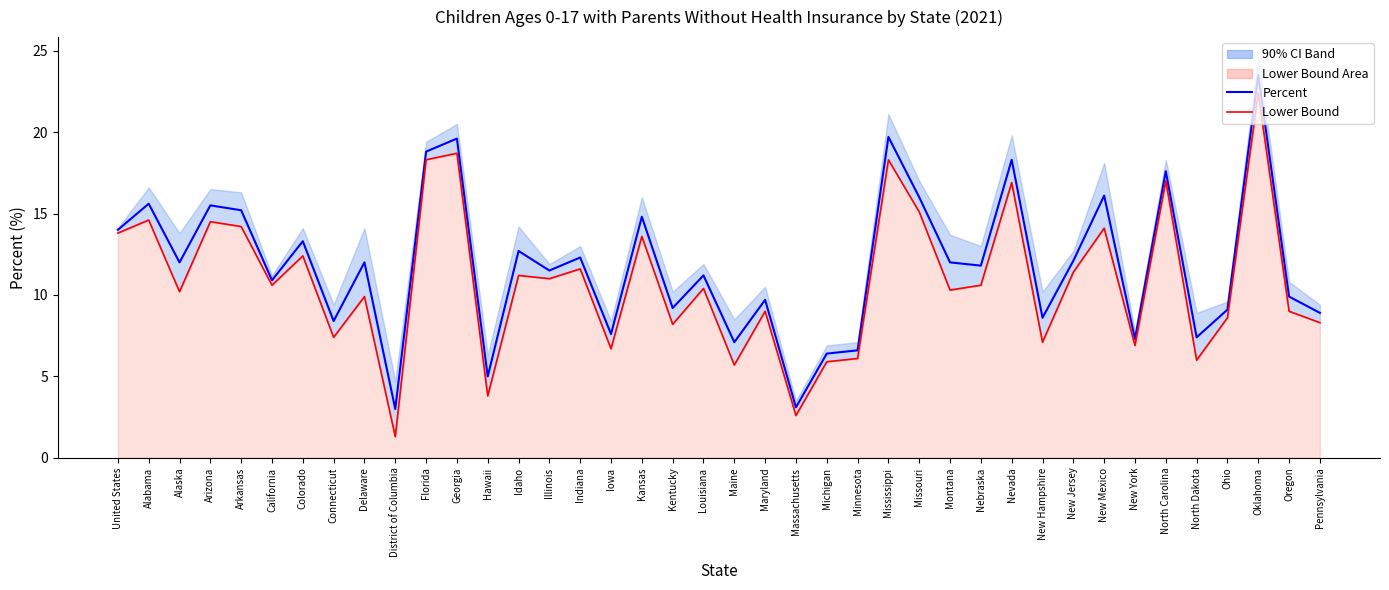

What is the highest value of the Lower Bound series?

22.4